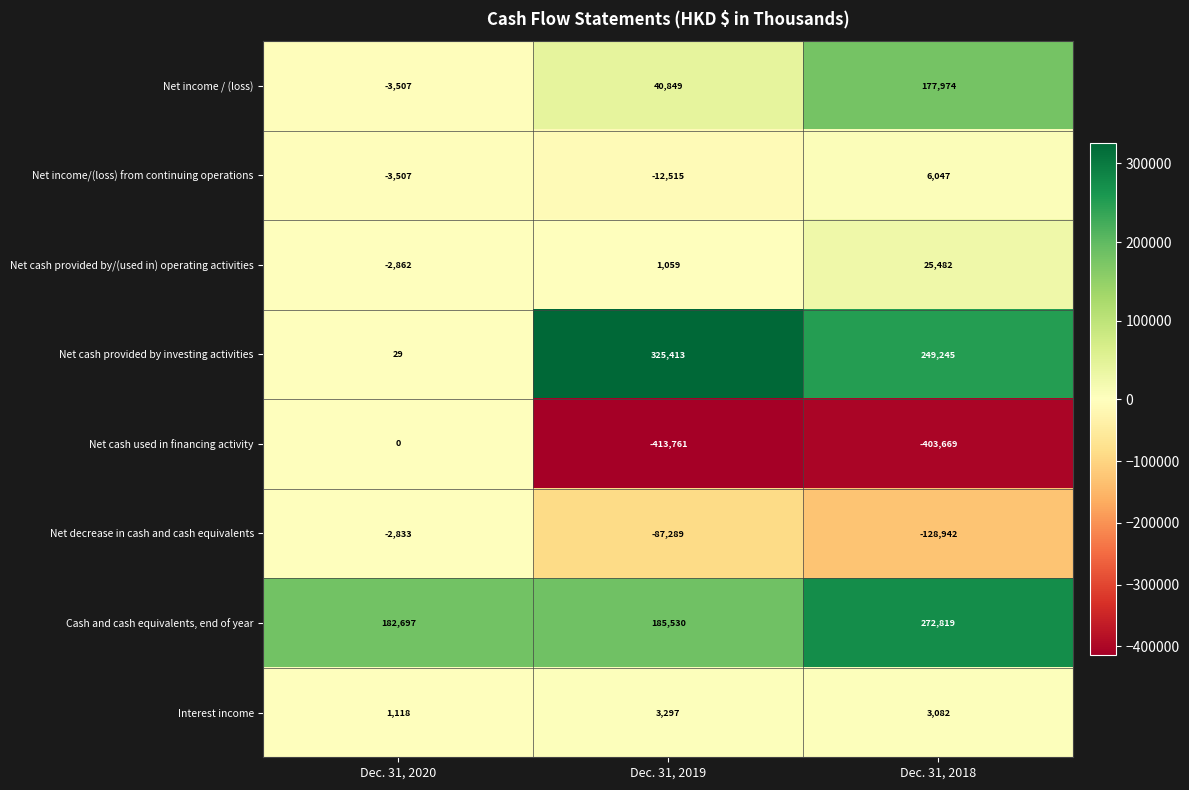

Is it true that Net cash provided by investing activities equals 29 at Dec. 31, 2020?

True